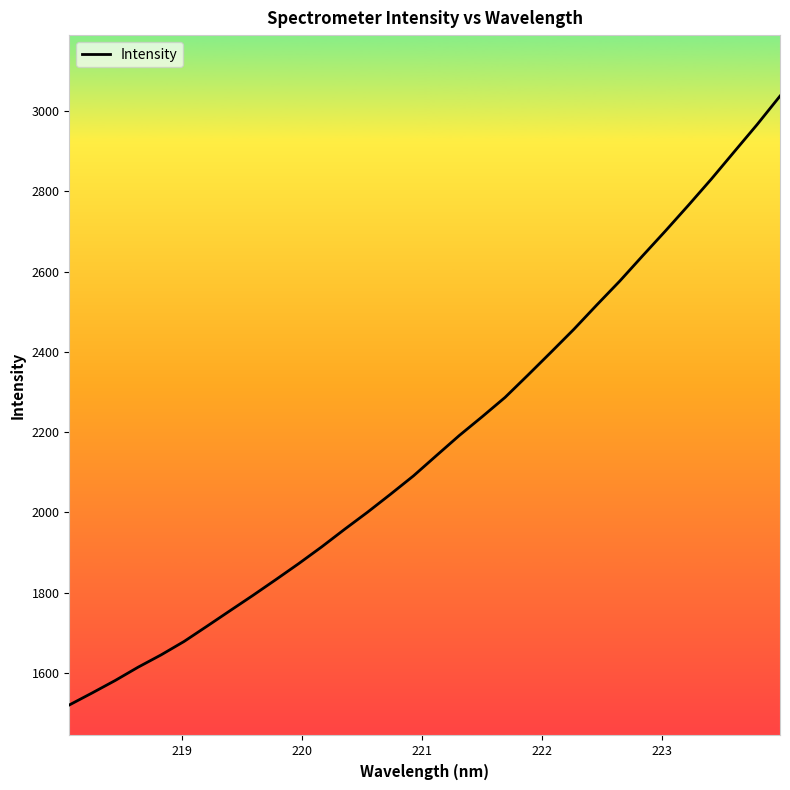

What is the difference between the maximum and minimum values?

1517.3